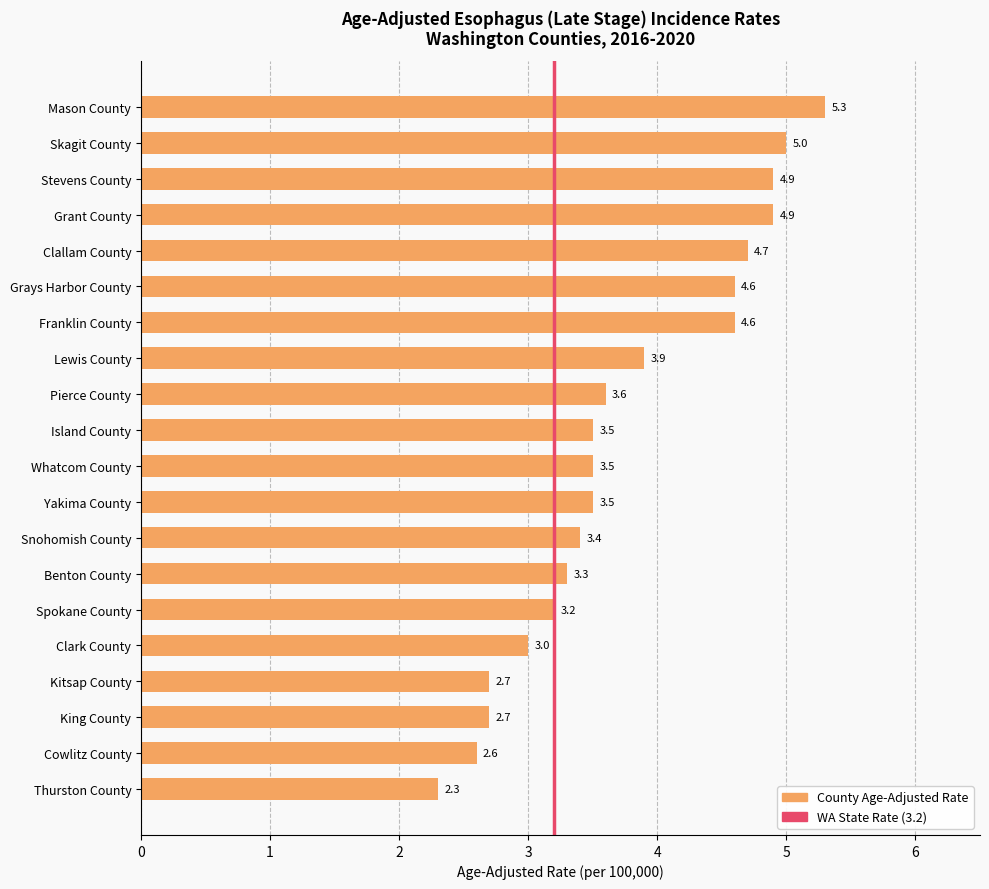

What is the difference between the maximum and second lowest values?

2.7